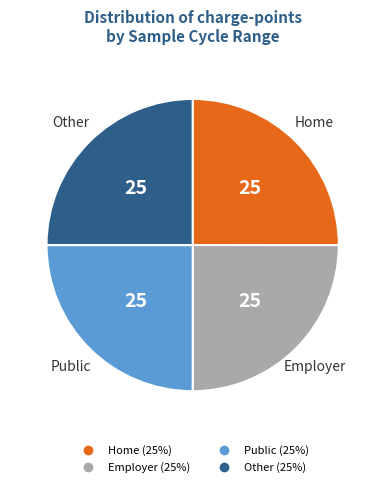

Does any single category account for the majority?

No